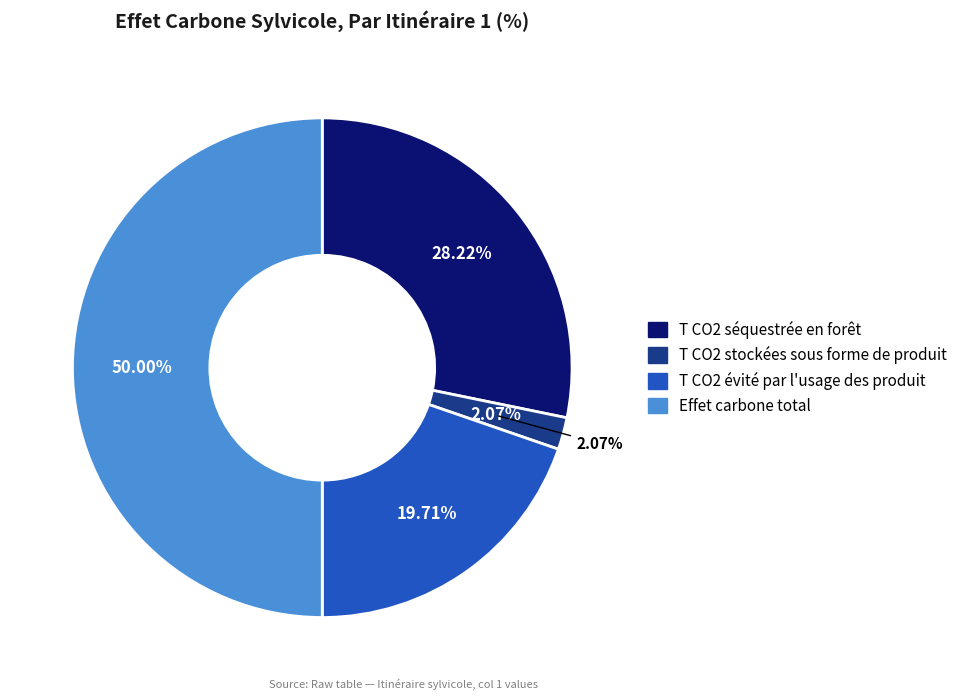

Is there a majority slice in this chart?

No